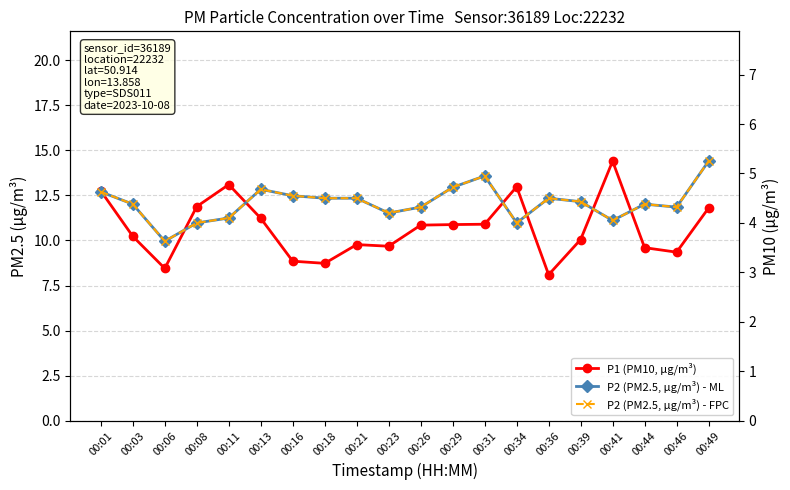

Where is P1 (PM10, µg/m³) nearest to the value 11?

00:31